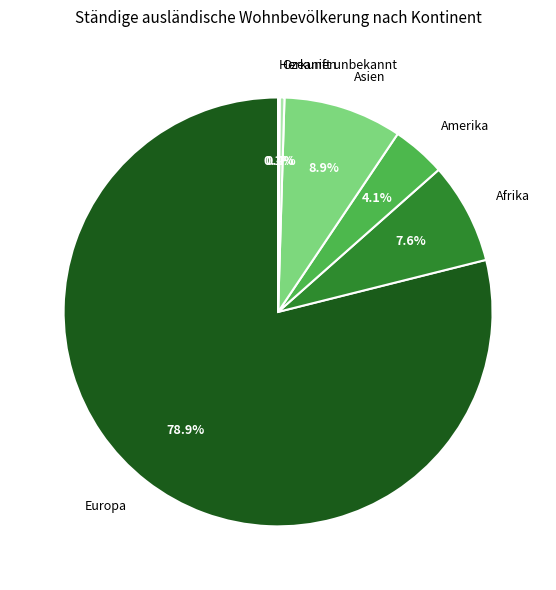

True or false: Ozeanien accounts for 0% of the total.

True